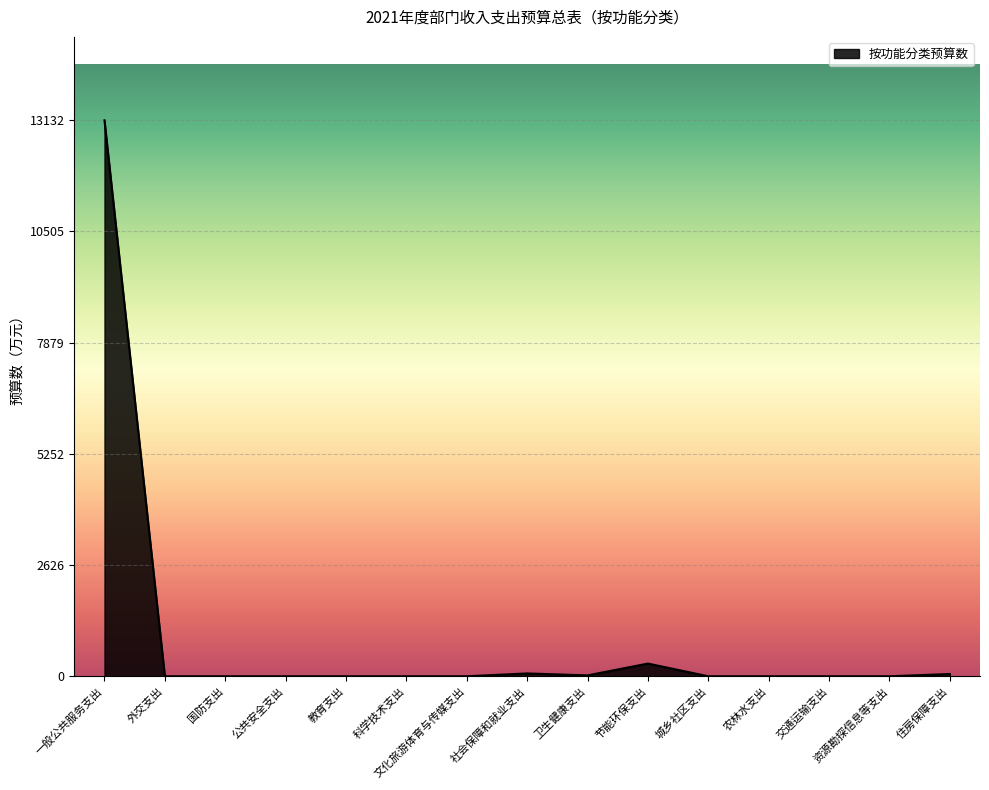

What position from the left is 社会保障和就业支出?

8